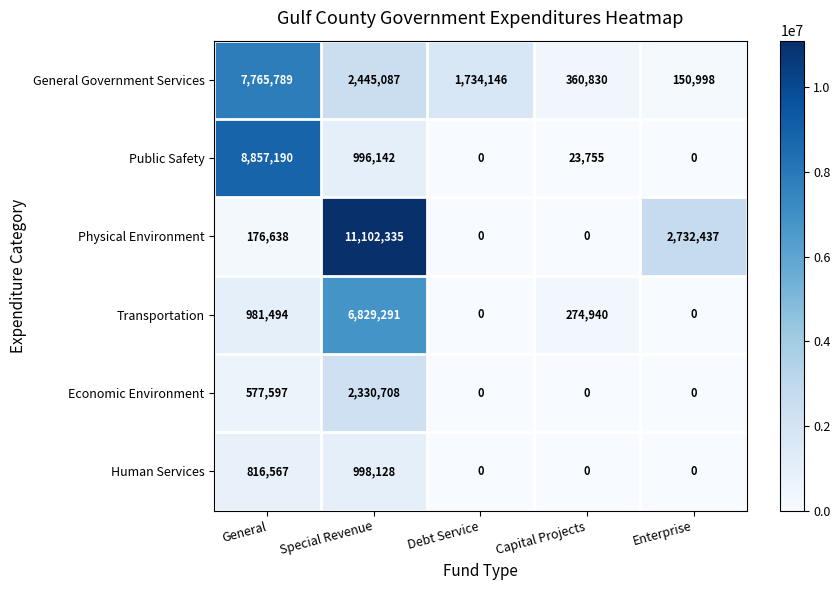

What is the difference between the second highest and minimum values in the General Government Services series?

2294089